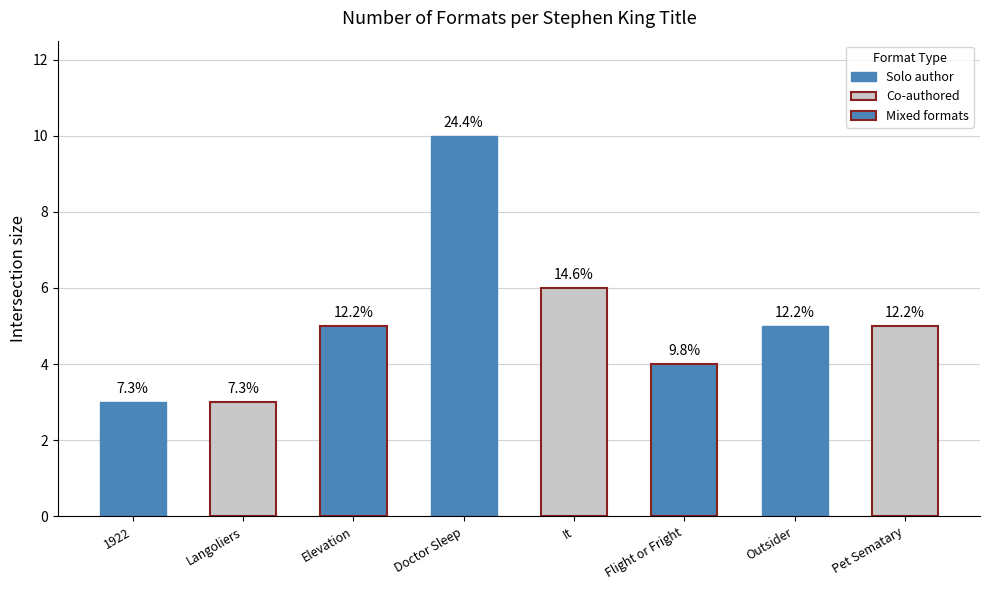

Where is the data nearest to the value 6?

It